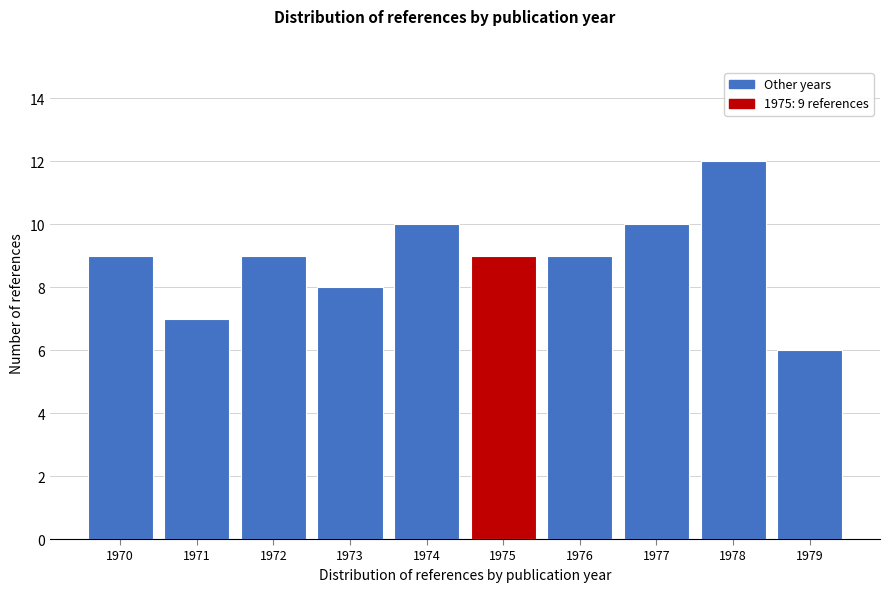

Which range on the x-axis has the tallest bar?

1977.5 to 1978.5